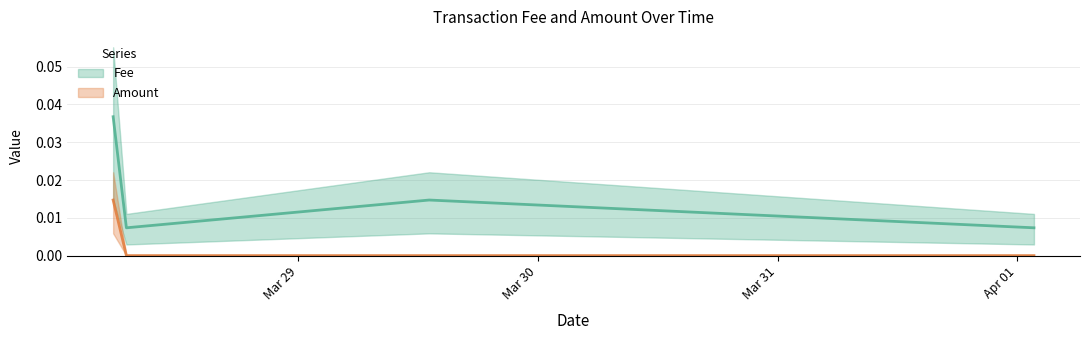

The Amount series shows 0.0 at 2021-04-01 01:39:41. True or false?

False